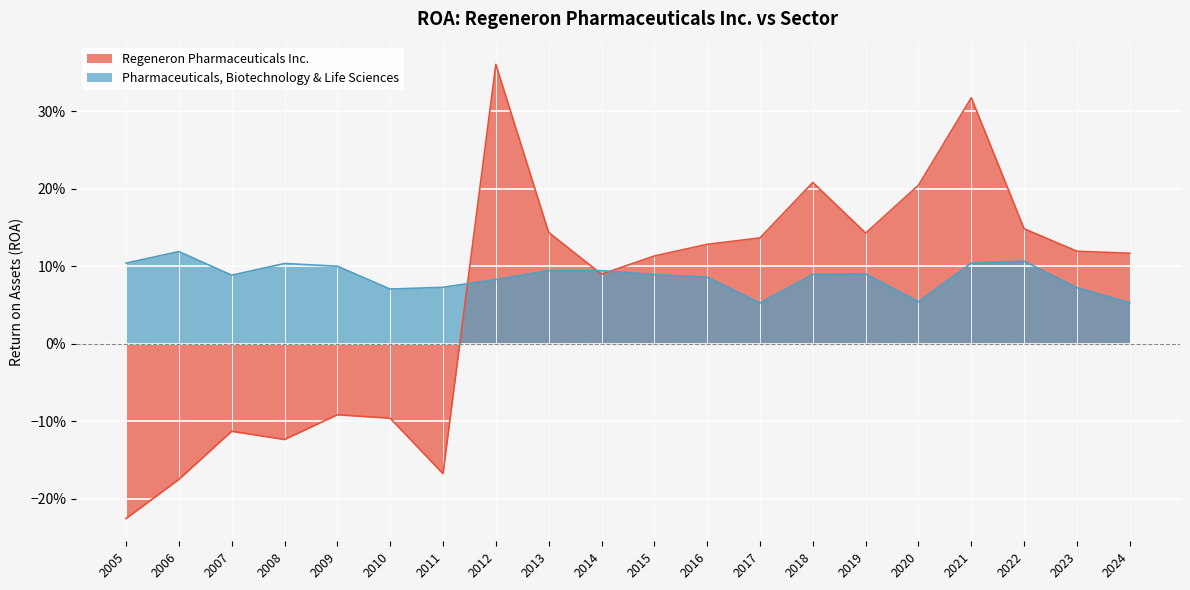

At which category is the sum across all series the highest?

2012